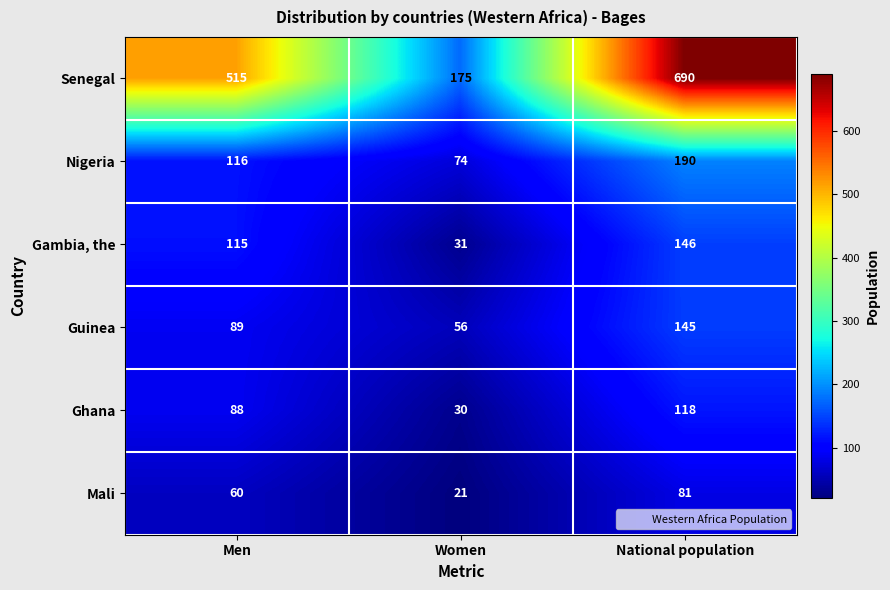

Count the Mali values in the range 21 to 81.

3